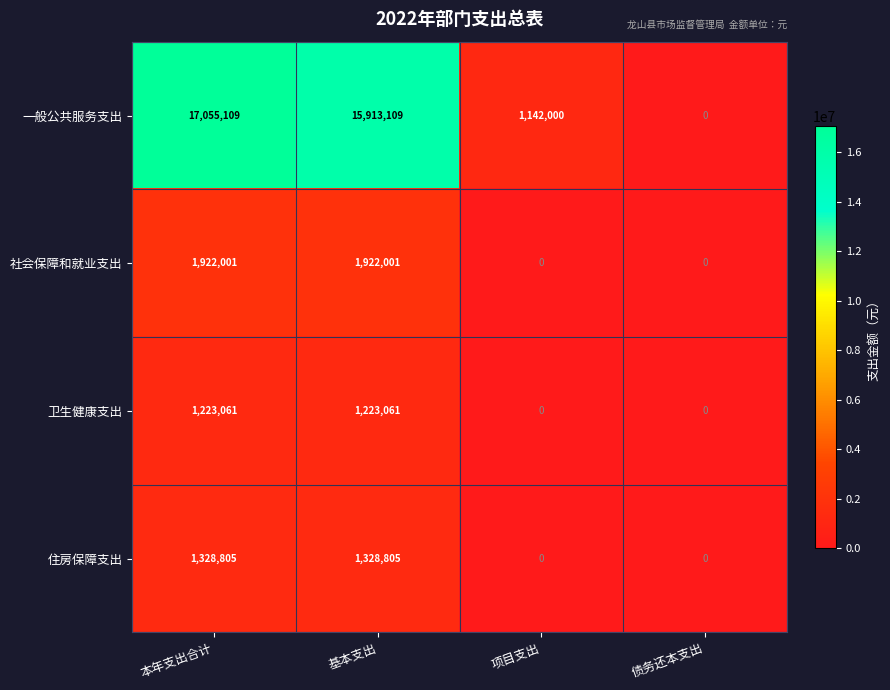

At how many categories does at least one series exceed 8677797?

2